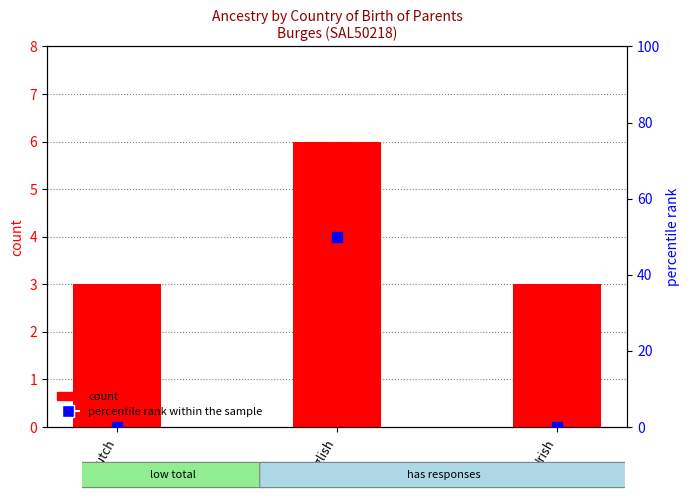

Which series has the largest Y range (max minus min)?

percentile rank within the sample